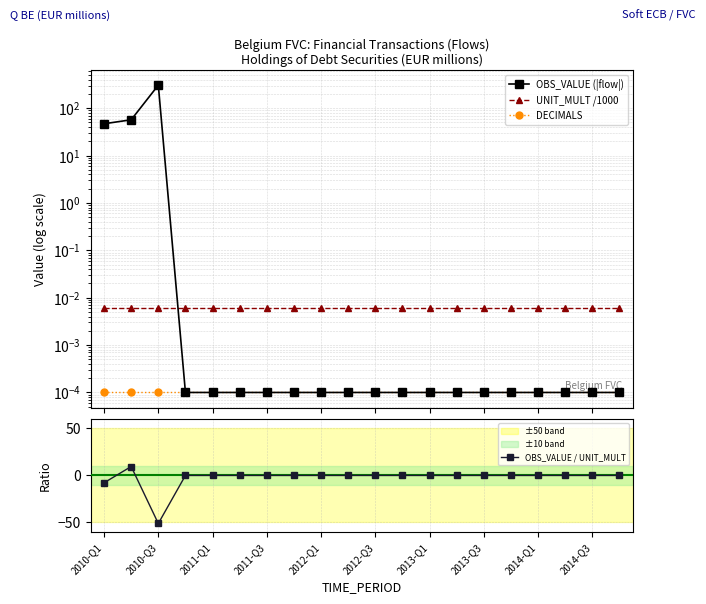

What is the maximum value for OBS_VALUE / UNIT_MULT?

9.5